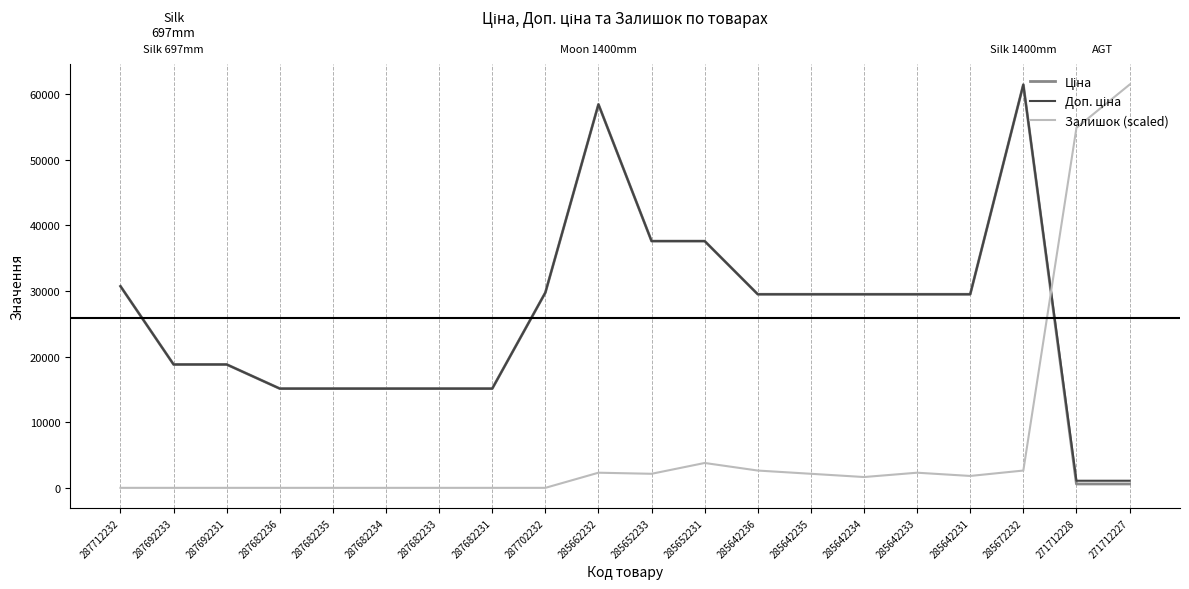

Which series changed the most between 285642231 and 271712228?

Залишок (scaled)